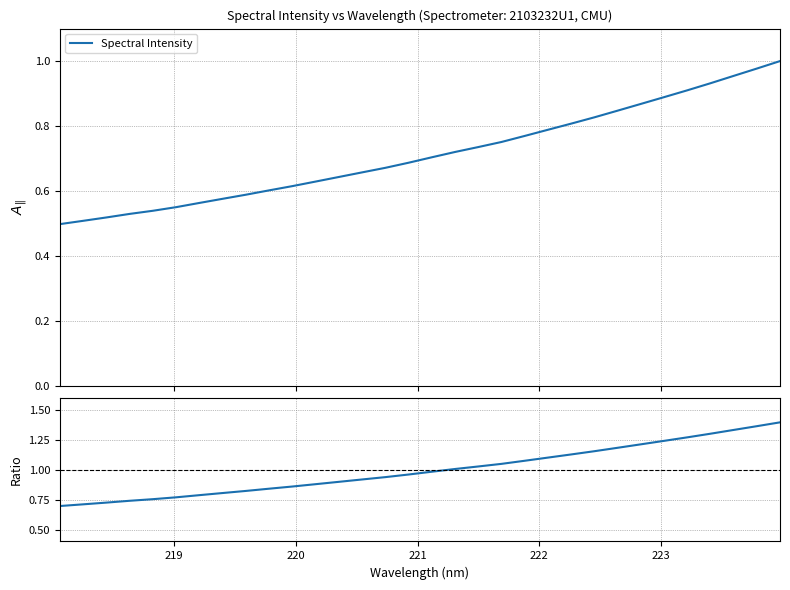

How many lines are shown in the chart?

2